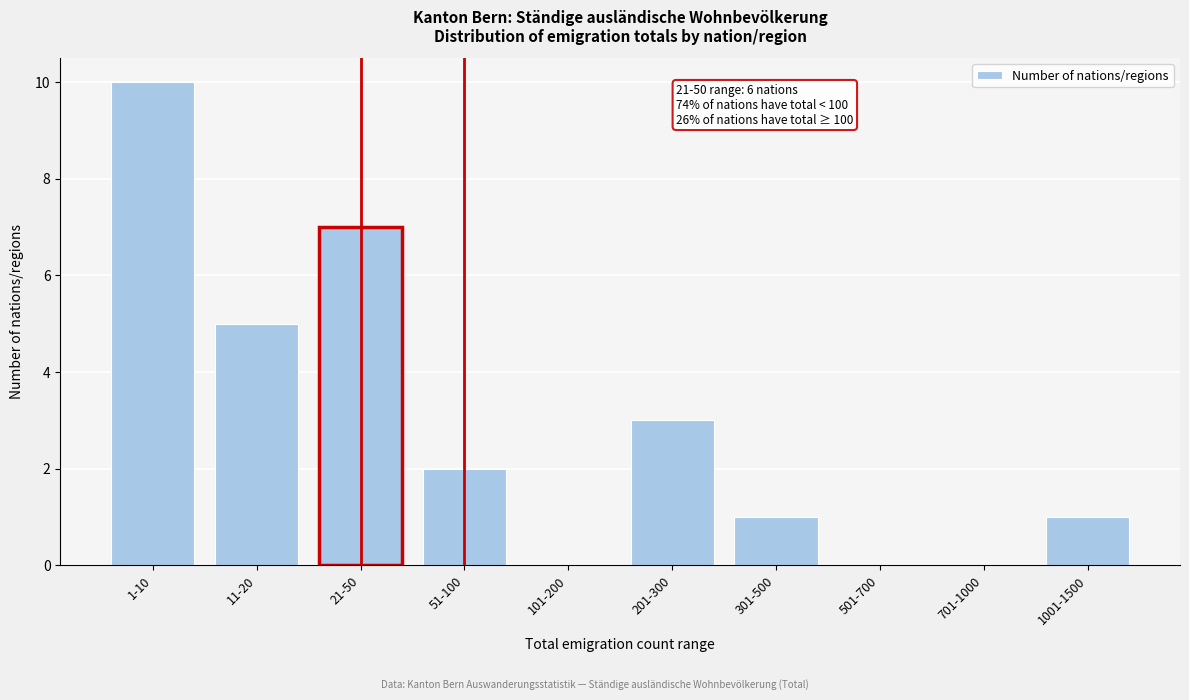

Reading left to right, transcribe all the data shown in this chart.

1-10=10	11-20=5	21-50=7	51-100=2	101-200=0	201-300=3	301-500=1	501-700=0	701-1000=0	1001-1500=1